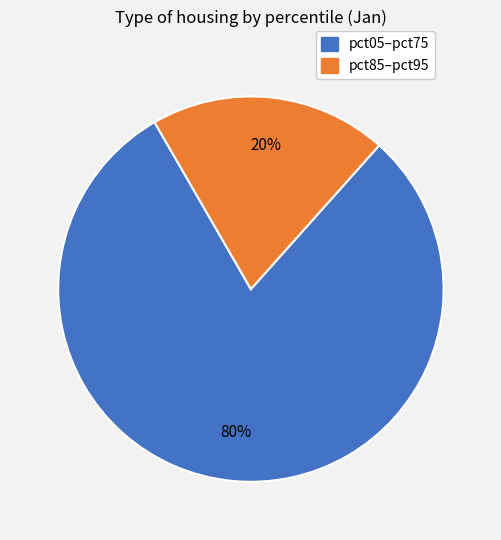

Does any single category account for the majority?

Yes